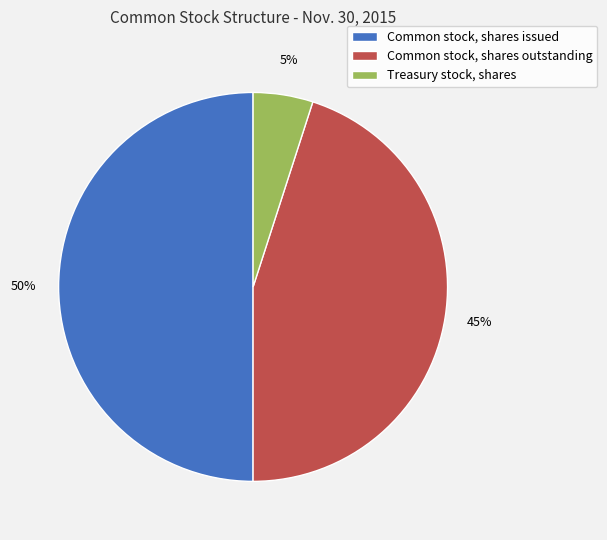

How many slices are in this pie chart?

3